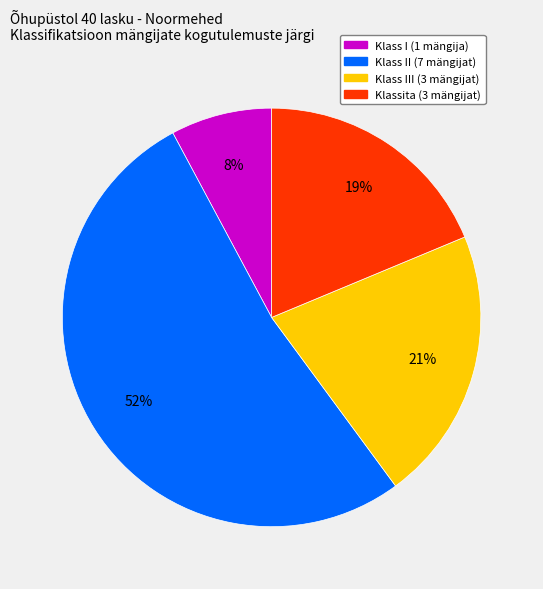

Is there any slice that represents more than half of the pie?

Yes